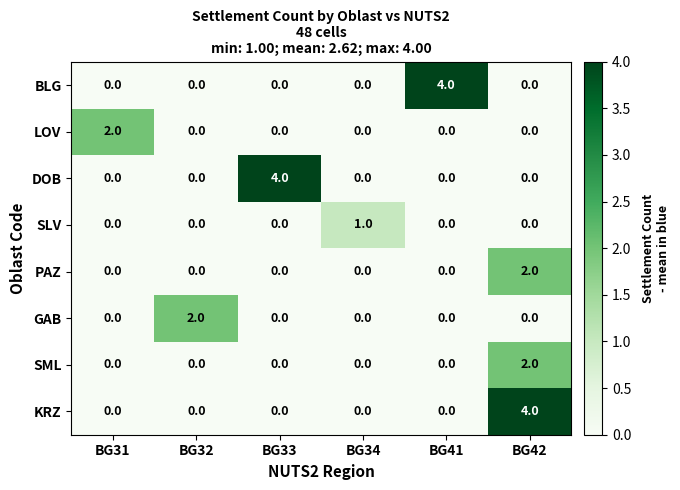

How many SLV values are between 0 and 1?

6